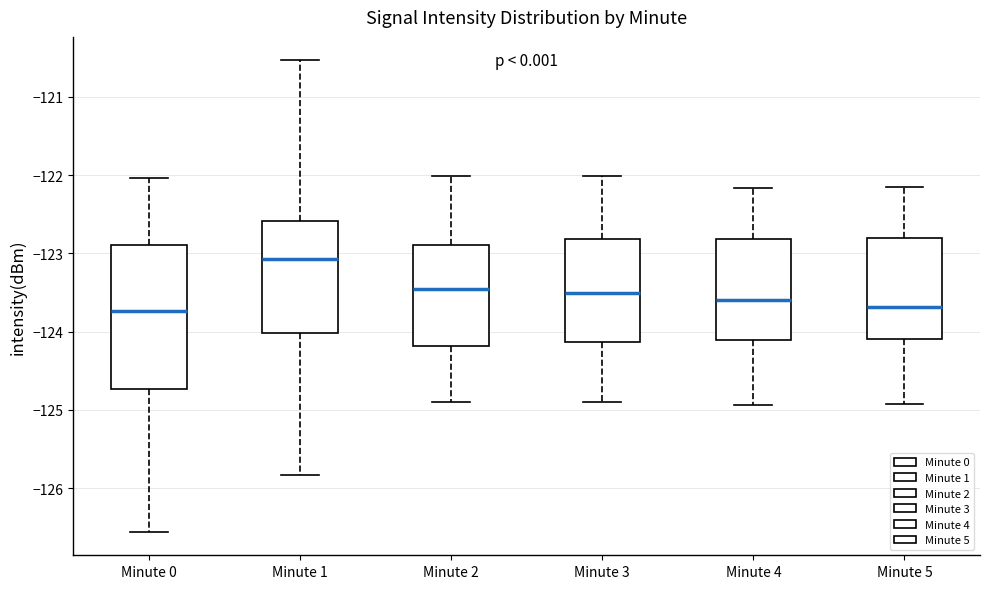

Reading left to right, transcribe this box plot: for each box, give where its median line is, the range the box spans, and where its two whiskers end, as read against the y-axis. The values are not printed on the chart, so give them approximately, as read against the axis.

Minute 0: median -123.7, box -124.7 to -122.9, whiskers -126.6 to -122.0
Minute 1: median -123.1, box -124.0 to -122.6, whiskers -125.8 to -120.5
Minute 2: median -123.5, box -124.2 to -122.9, whiskers -124.9 to -122.0
Minute 3: median -123.5, box -124.1 to -122.8, whiskers -124.9 to -122.0
Minute 4: median -123.6, box -124.1 to -122.8, whiskers -124.9 to -122.2
Minute 5: median -123.7, box -124.1 to -122.8, whiskers -124.9 to -122.2